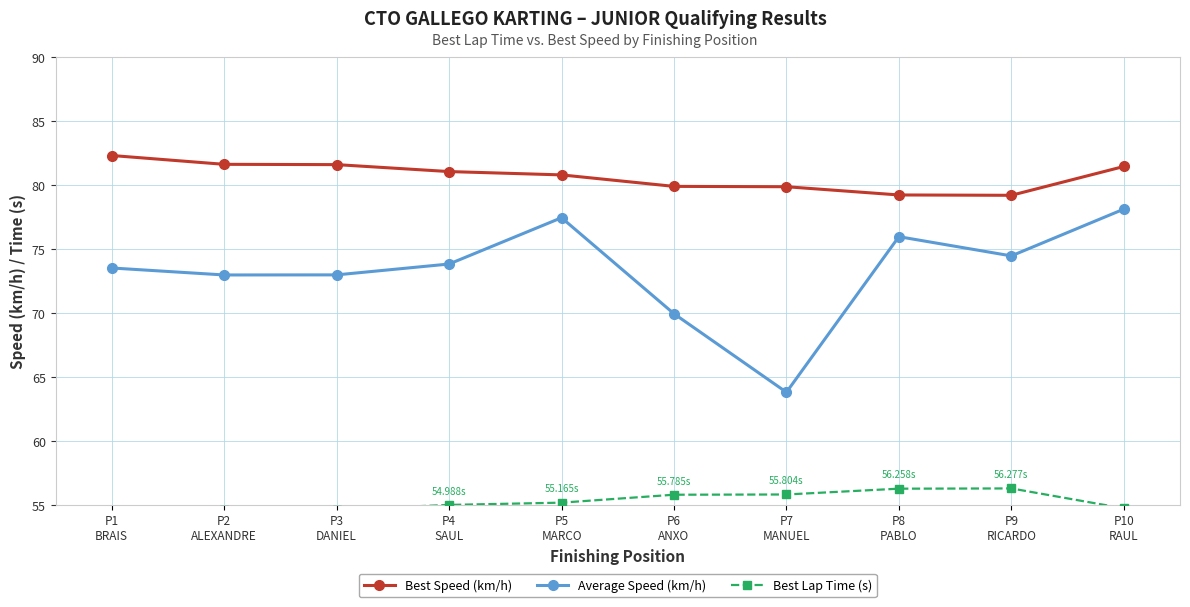

Between P2
ALEXANDRE and P5
MARCO, which series saw the biggest shift?

Average Speed (km/h)